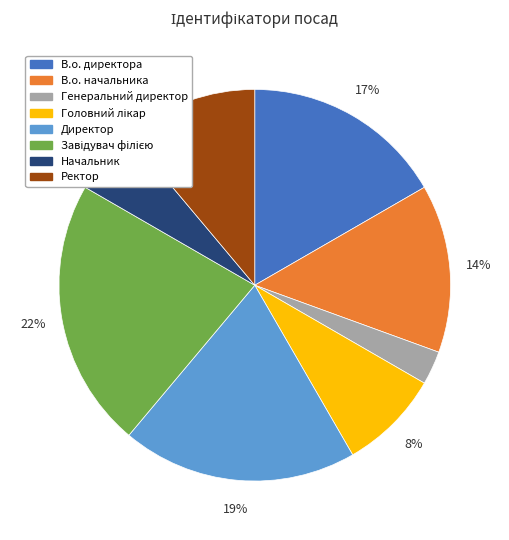

What percentage is the Генеральний директор slice, to the nearest percent?

3%